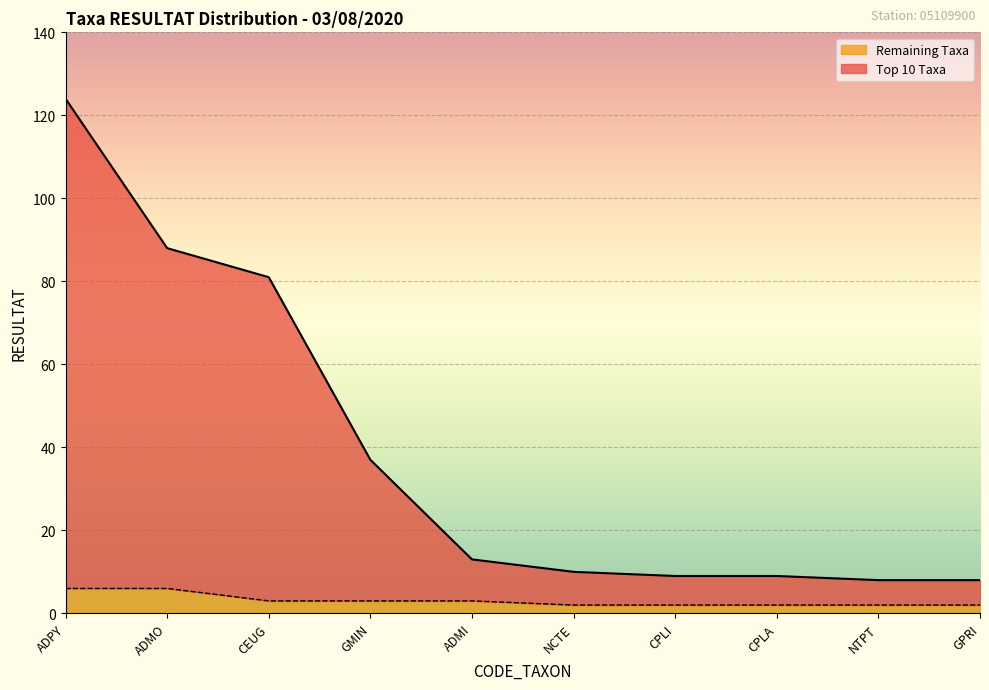

What is the spread (max minus min) of values at CPLI?

7